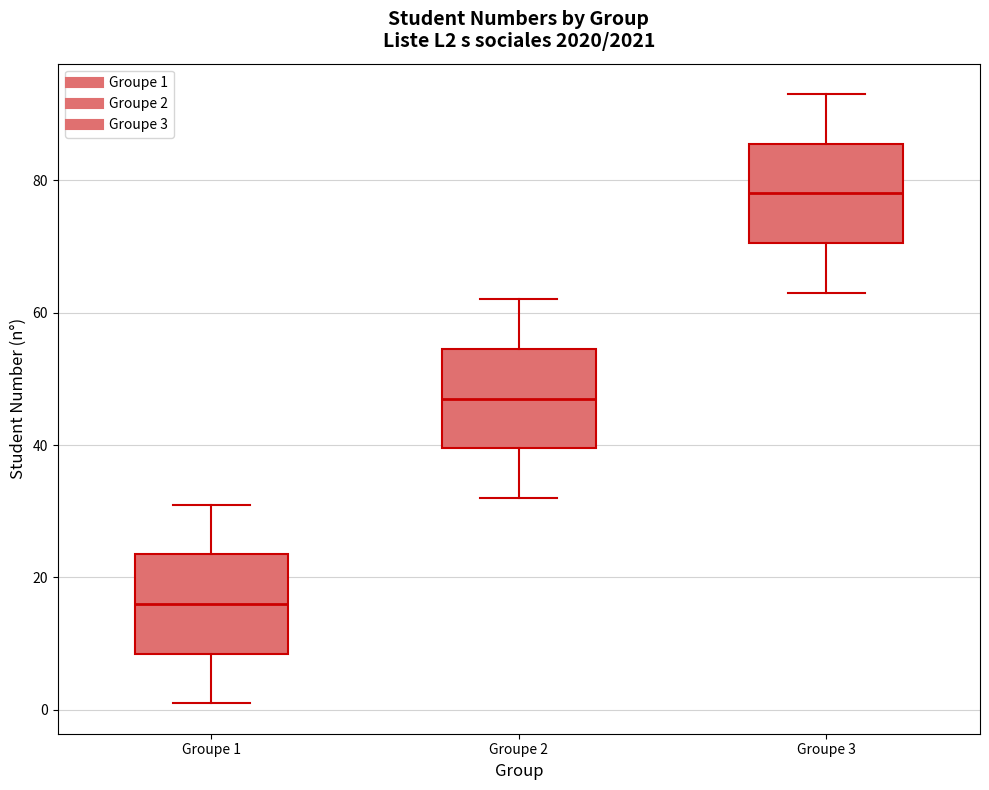

Where does the lower whisker of the box for Groupe 1 end on the y-axis? The values are not printed on the chart, so give them approximately, as read against the axis.

2